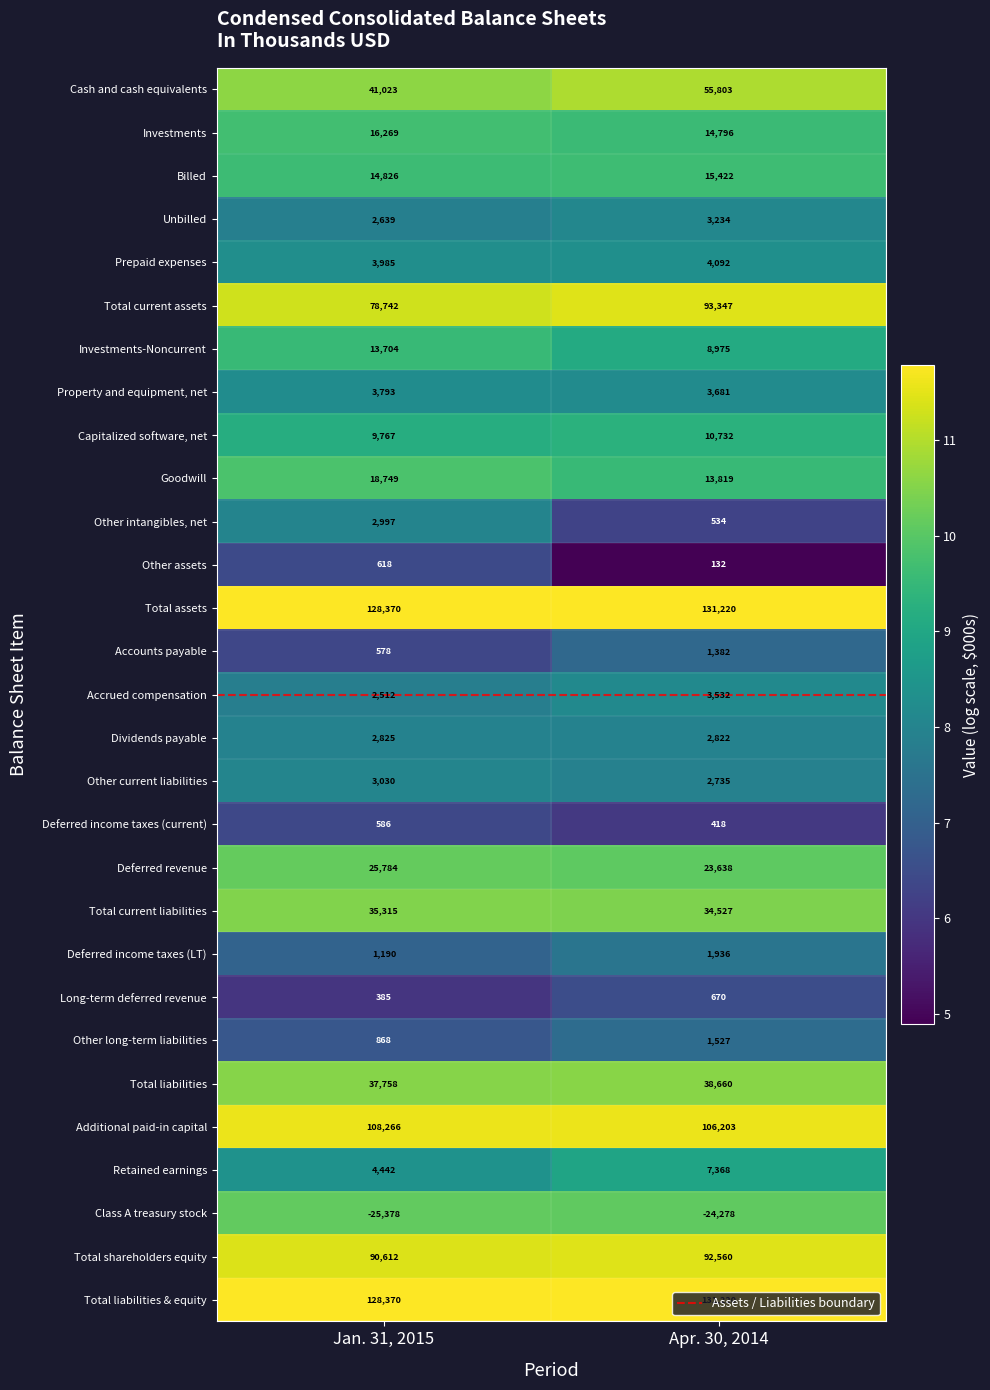

What is the sum of the Capitalized software, net values at Jan. 31, 2015 and Apr. 30, 2014?

20499